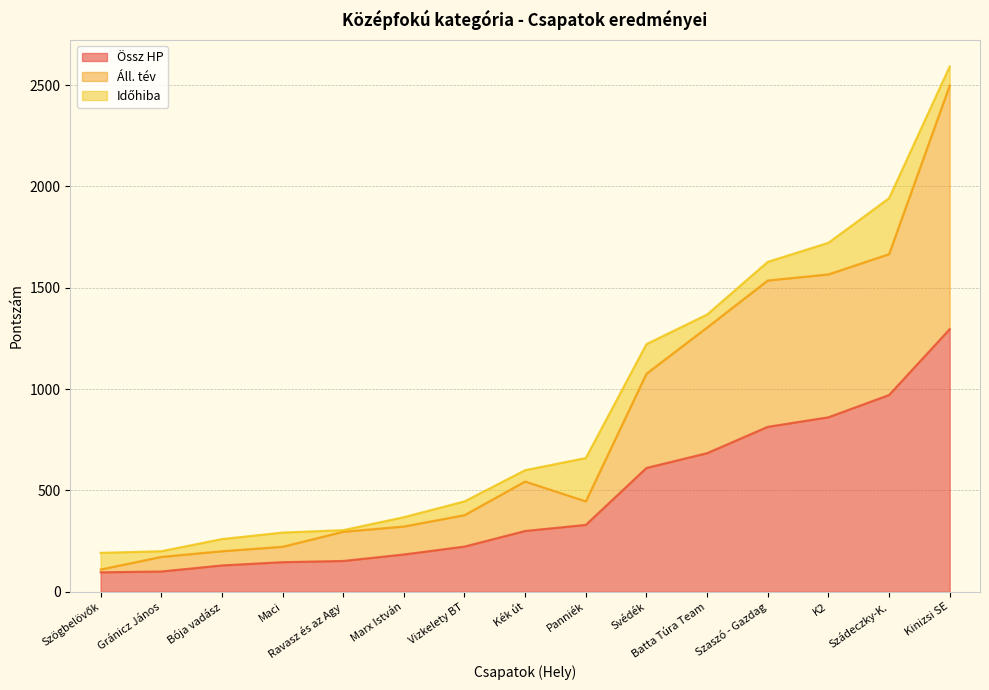

True or false: Össz HP has a value of 458 at Panniék.

False